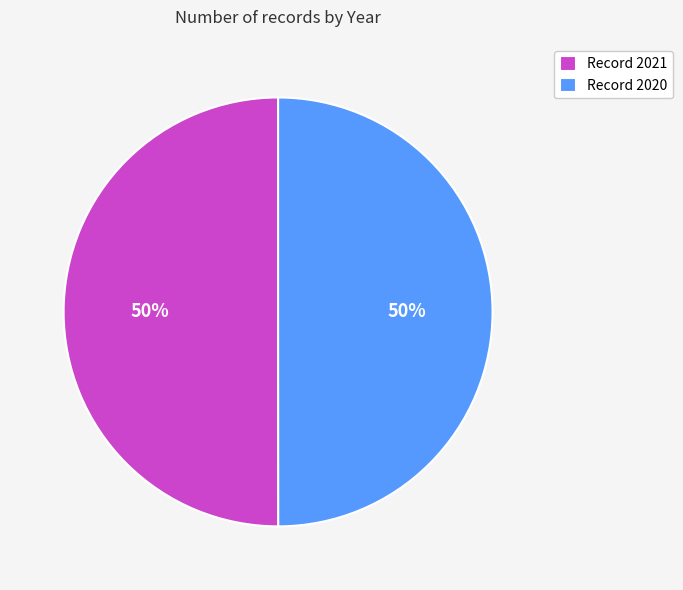

Approximately how many times larger is the value at Record 2020 compared to Record 2021?

1.0